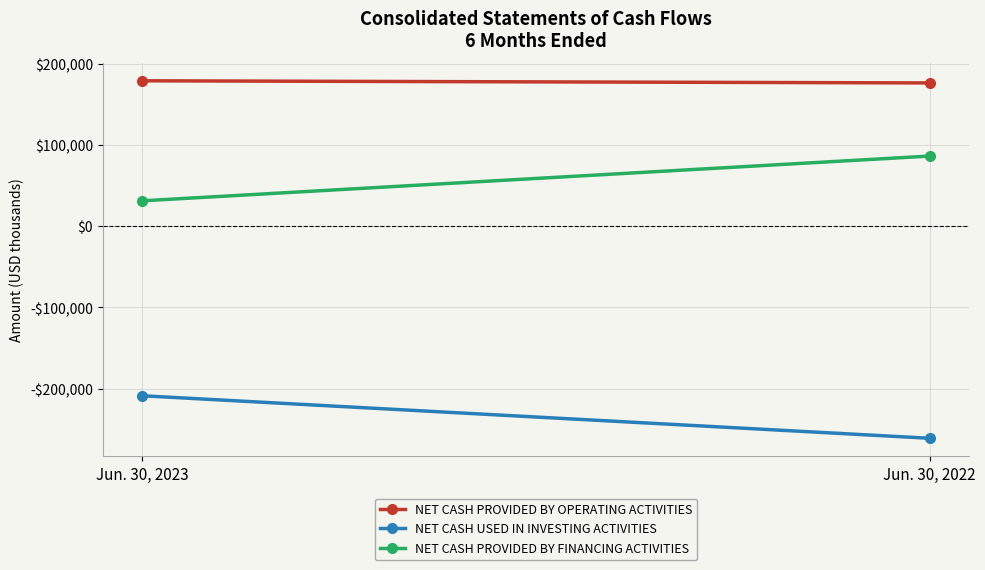

Reading left to right, transcribe all the data shown in this chart.

NET CASH PROVIDED BY OPERATING ACTIVITIES: 178779	176152
NET CASH USED IN INVESTING ACTIVITIES: -208803	-261138
NET CASH PROVIDED BY FINANCING ACTIVITIES: 31050	86148